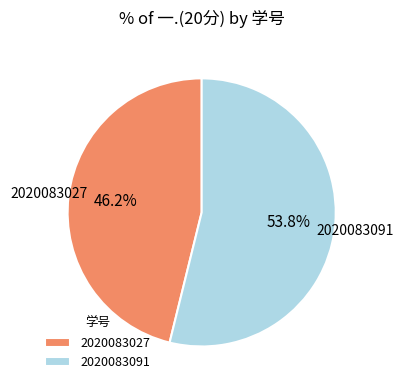

Do 2020083091 and 2020083027 together represent more than half of the pie?

Yes